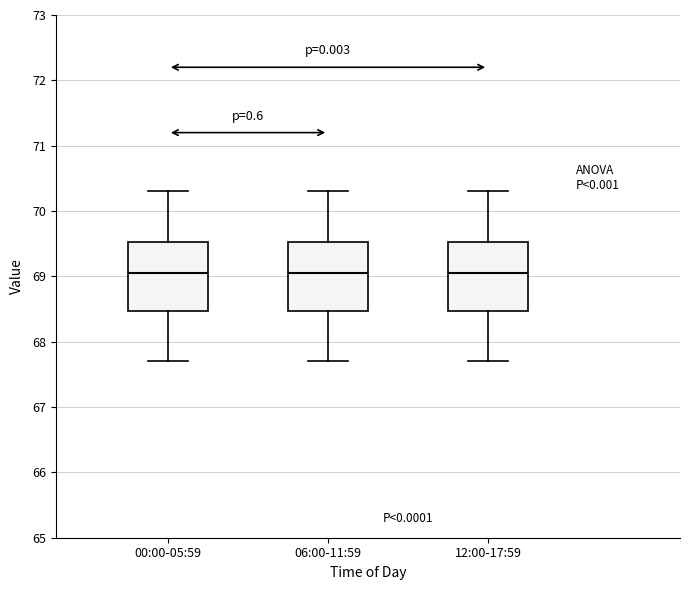

Reading left to right, transcribe this box plot: for each box, give where its median line is, the range the box spans, and where its two whiskers end, as read against the y-axis. The values are not printed on the chart, so give them approximately, as read against the axis.

00:00-05:59: median 69.1, box 68.5 to 69.5, whiskers 67.7 to 70.3
06:00-11:59: median 69.1, box 68.5 to 69.5, whiskers 67.7 to 70.3
12:00-17:59: median 69.1, box 68.5 to 69.5, whiskers 67.7 to 70.3